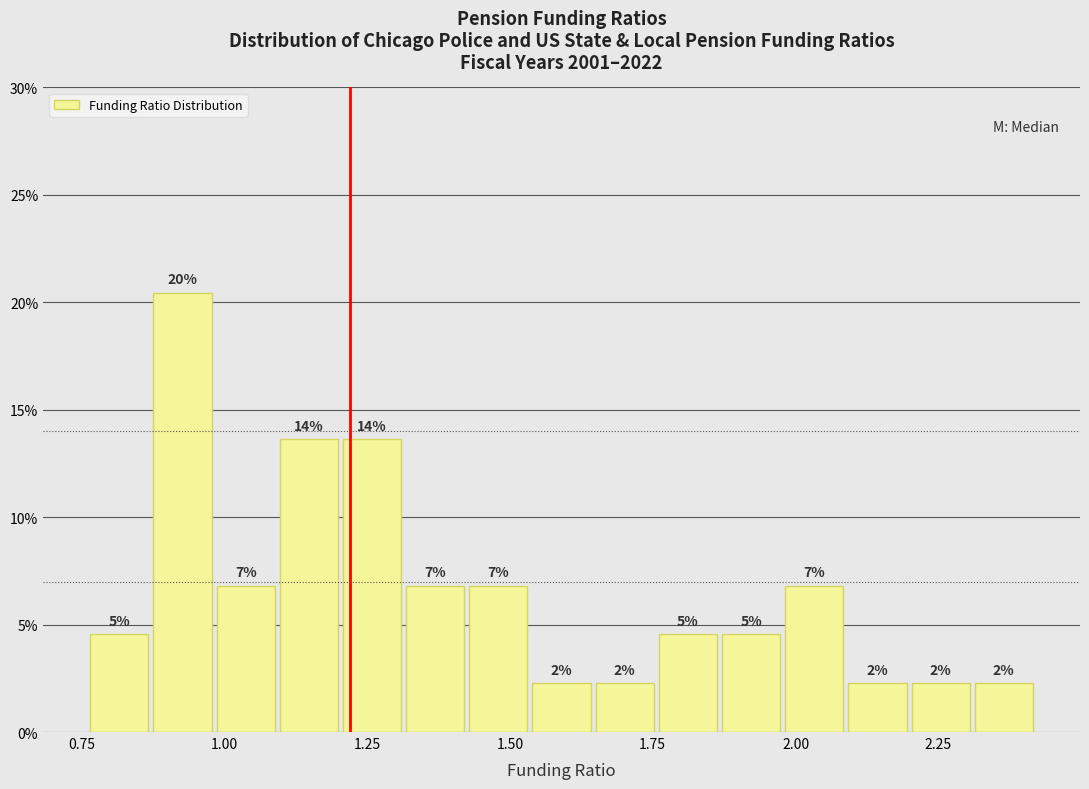

Read against the x-axis, roughly where is the centre of the tallest bar?

0.95